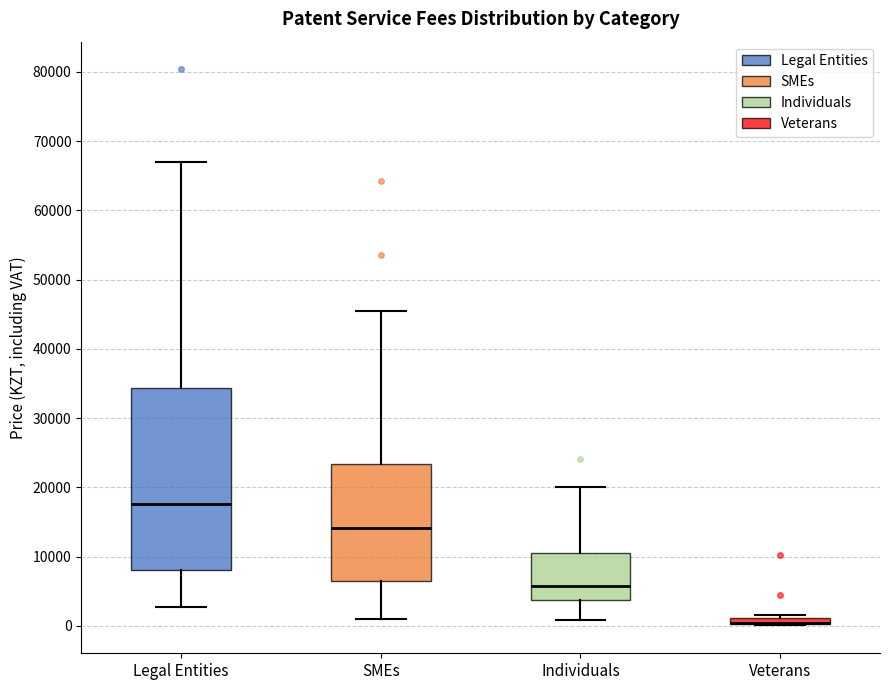

Which box is the tallest, from its lower edge to its upper edge?

Legal Entities